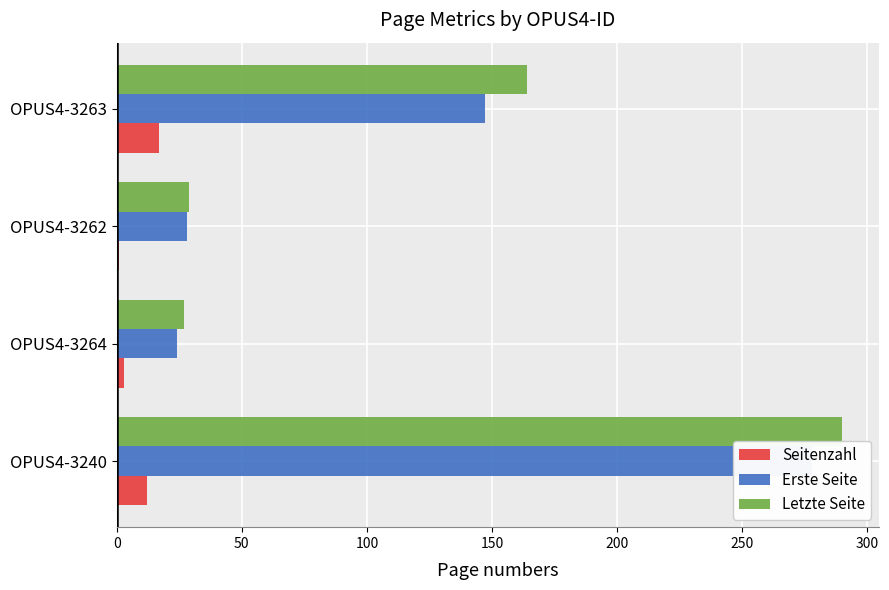

Which series has the largest total across all categories?

Letzte Seite